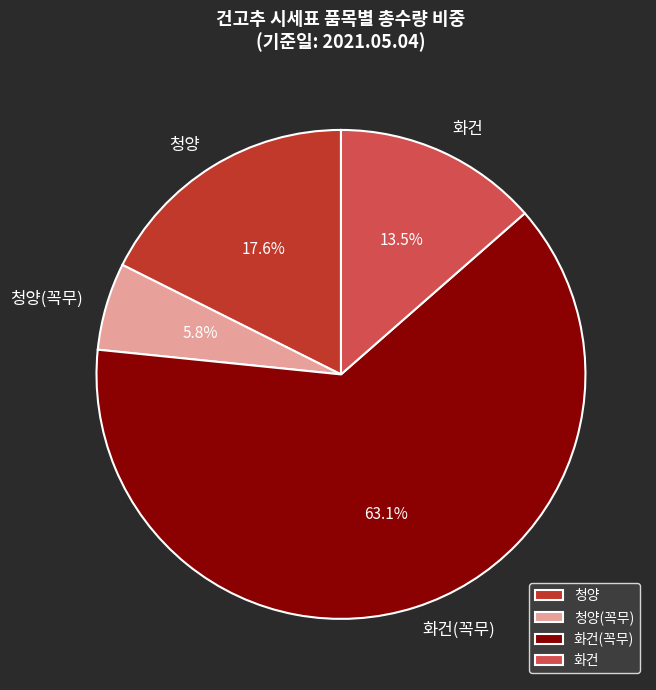

Does any single category account for the majority?

Yes